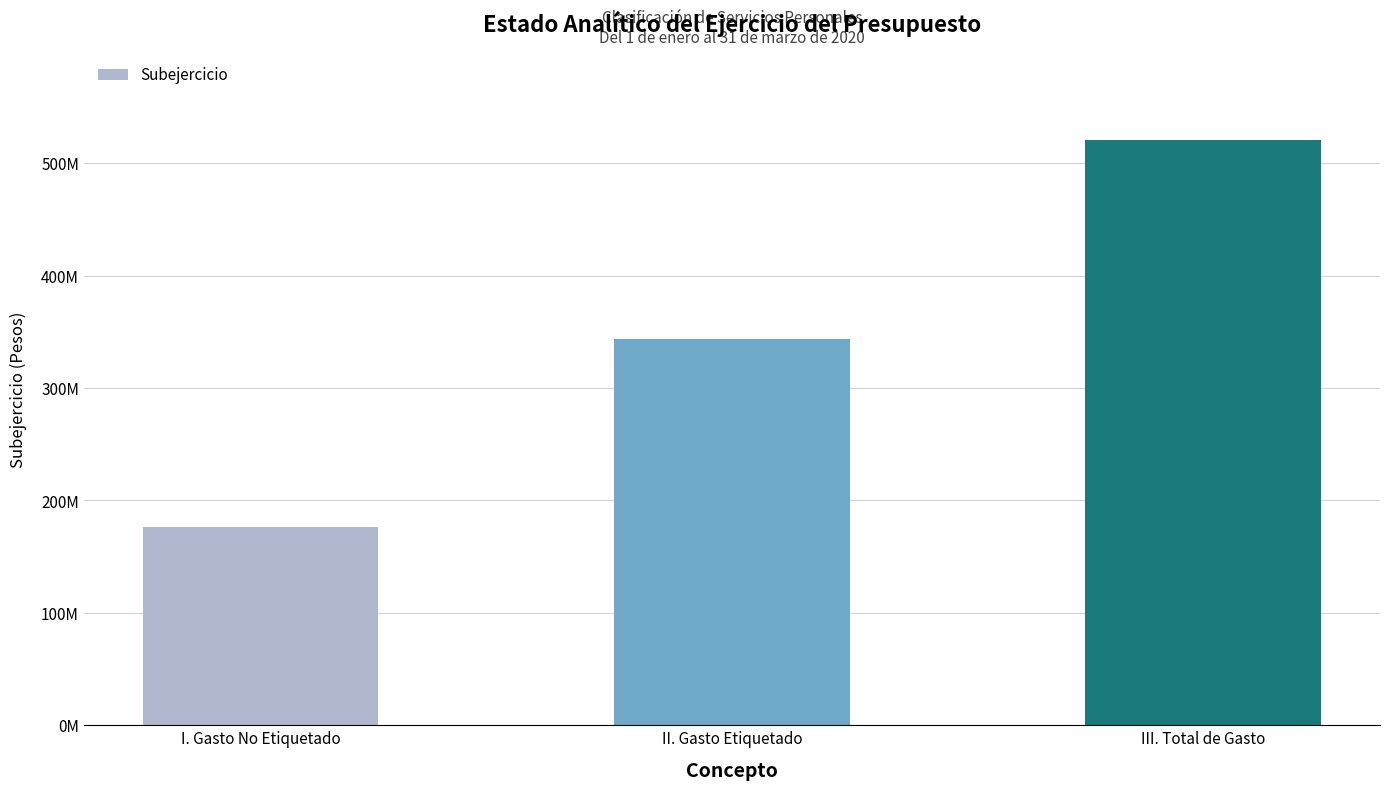

What is the maximum value shown in the chart?

520352144.7